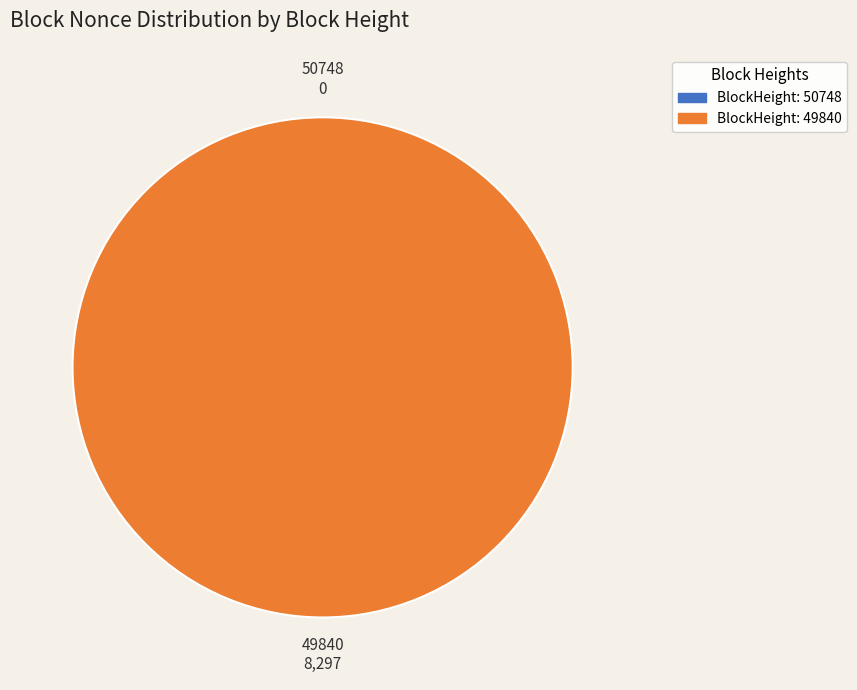

The 50748 slice represents 0% of the pie. True or false?

True